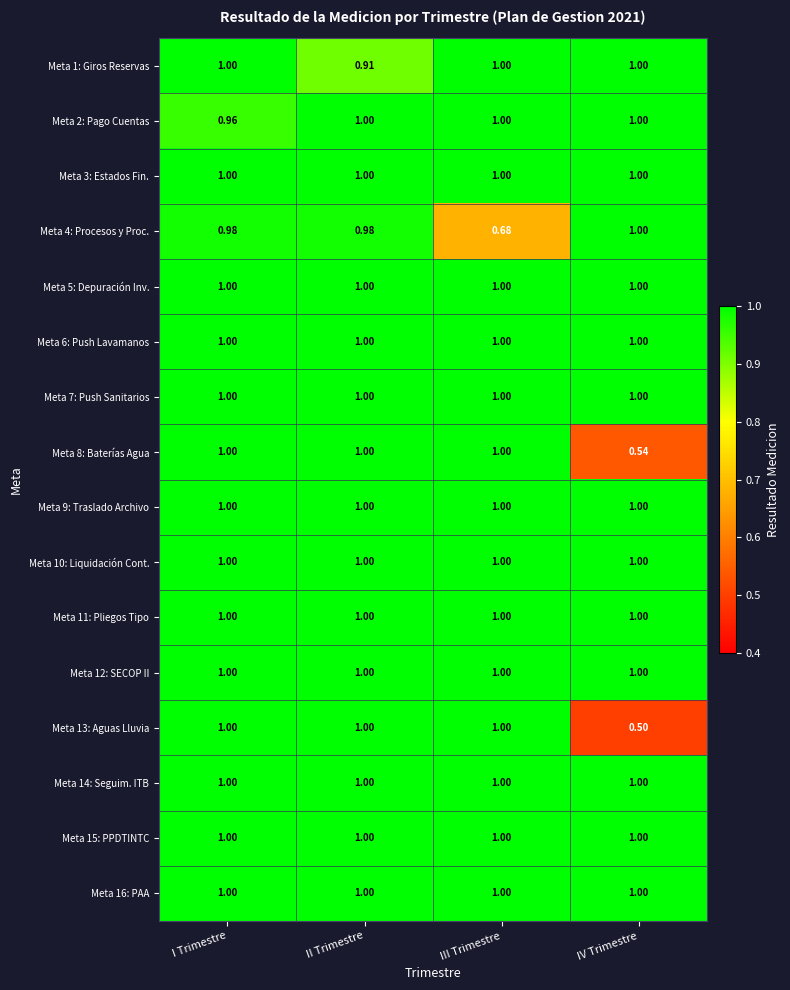

Is the value of Meta 4: Procesos y Proc. at I Trimestre greater than the value of Meta 2: Pago Cuentas at IV Trimestre?

No